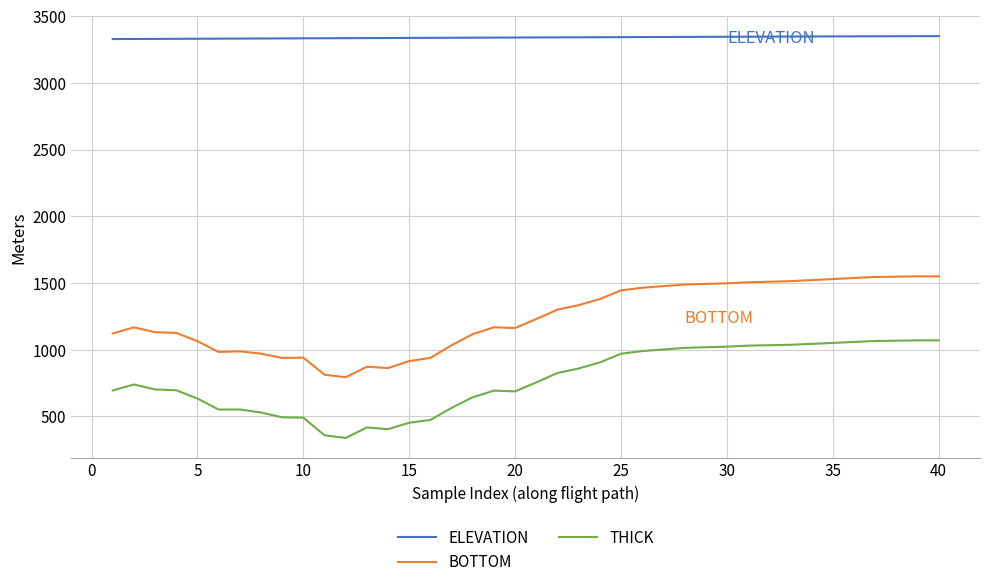

Which series has the largest range (max minus min)?

BOTTOM